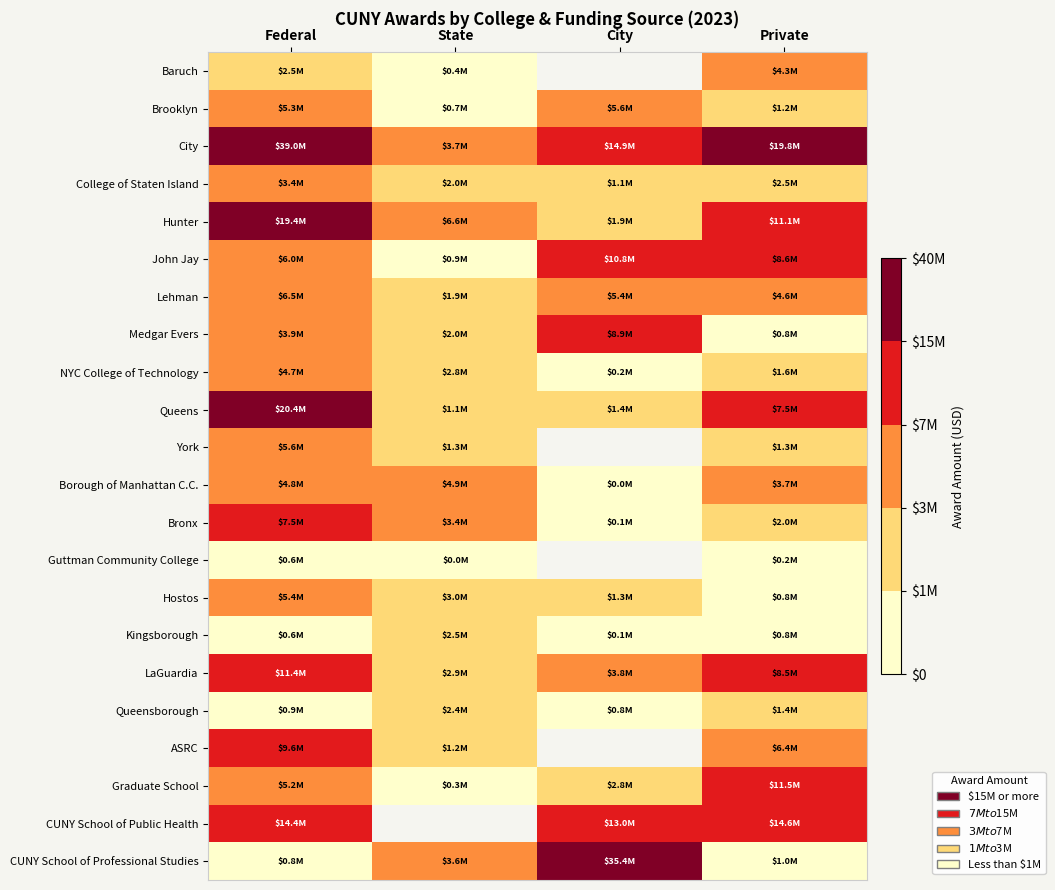

Rank the categories by York value from lowest to highest.

State, City, Private, Federal